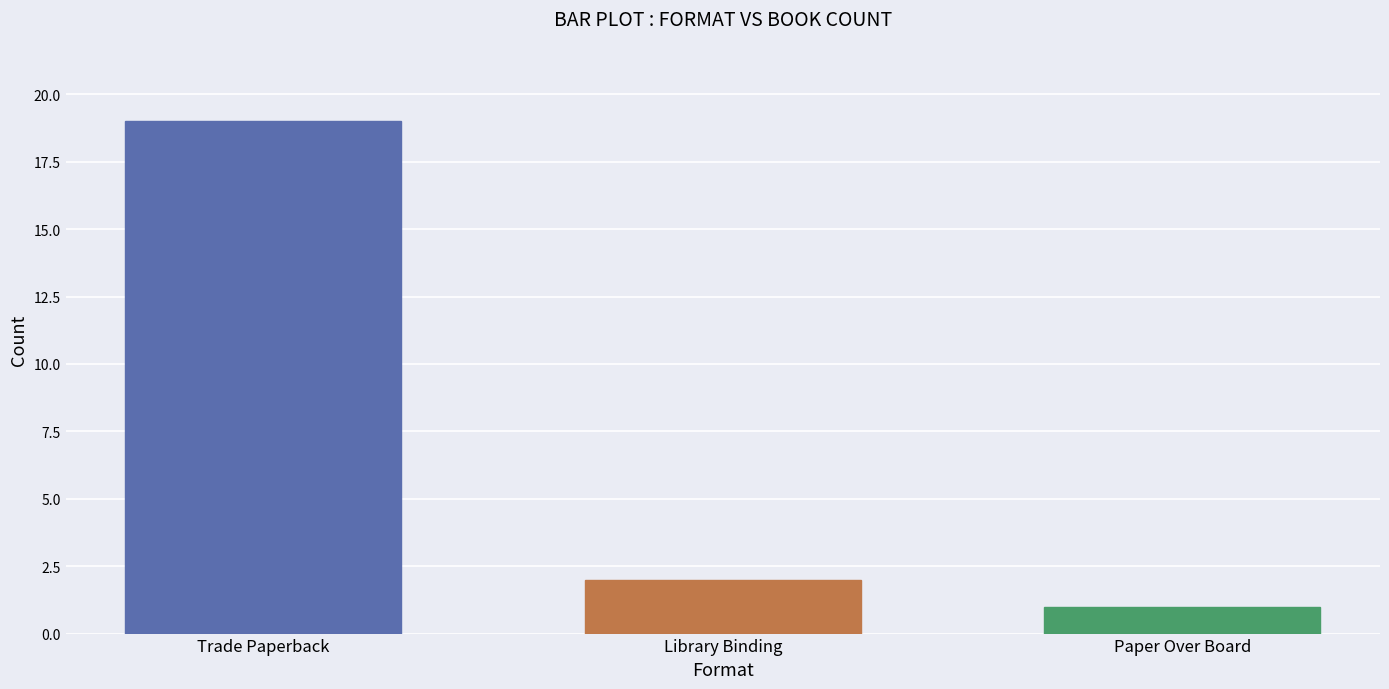

How many data points are less than 2?

1